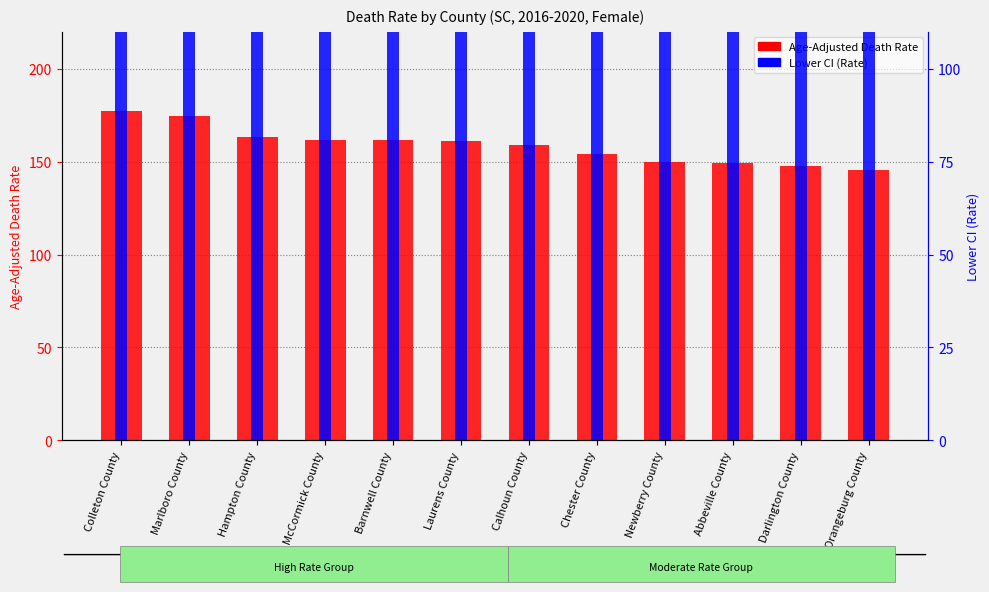

What is the label of the 8th bar from the right?

Barnwell County